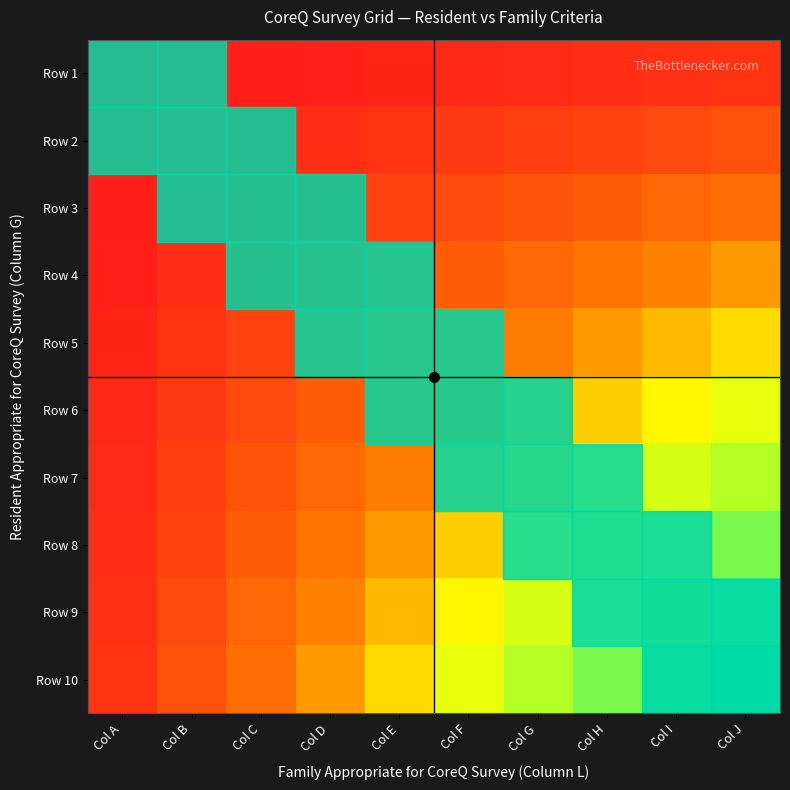

Reading left to right, extract all data points from this chart.

Row 1: Col A=1	Col B=2	Col C=3	Col D=4	Col E=5	Col F=6	Col G=7	Col H=8	Col I=9	Col J=10
Row 2: Col A=2	Col B=4	Col C=6	Col D=8	Col E=10	Col F=12	Col G=14	Col H=16	Col I=18	Col J=20
Row 3: Col A=3	Col B=6	Col C=9	Col D=12	Col E=15	Col F=18	Col G=21	Col H=24	Col I=27	Col J=30
Row 4: Col A=4	Col B=8	Col C=12	Col D=16	Col E=20	Col F=24	Col G=28	Col H=32	Col I=36	Col J=40
Row 5: Col A=5	Col B=10	Col C=15	Col D=20	Col E=25	Col F=30	Col G=35	Col H=40	Col I=45	Col J=50
Row 6: Col A=6	Col B=12	Col C=18	Col D=24	Col E=30	Col F=36	Col G=42	Col H=48	Col I=54	Col J=60
Row 7: Col A=7	Col B=14	Col C=21	Col D=28	Col E=35	Col F=42	Col G=49	Col H=56	Col I=63	Col J=70
Row 8: Col A=8	Col B=16	Col C=24	Col D=32	Col E=40	Col F=48	Col G=56	Col H=64	Col I=72	Col J=80
Row 9: Col A=9	Col B=18	Col C=27	Col D=36	Col E=45	Col F=54	Col G=63	Col H=72	Col I=81	Col J=90
Row 10: Col A=10	Col B=20	Col C=30	Col D=40	Col E=50	Col F=60	Col G=70	Col H=80	Col I=90	Col J=100